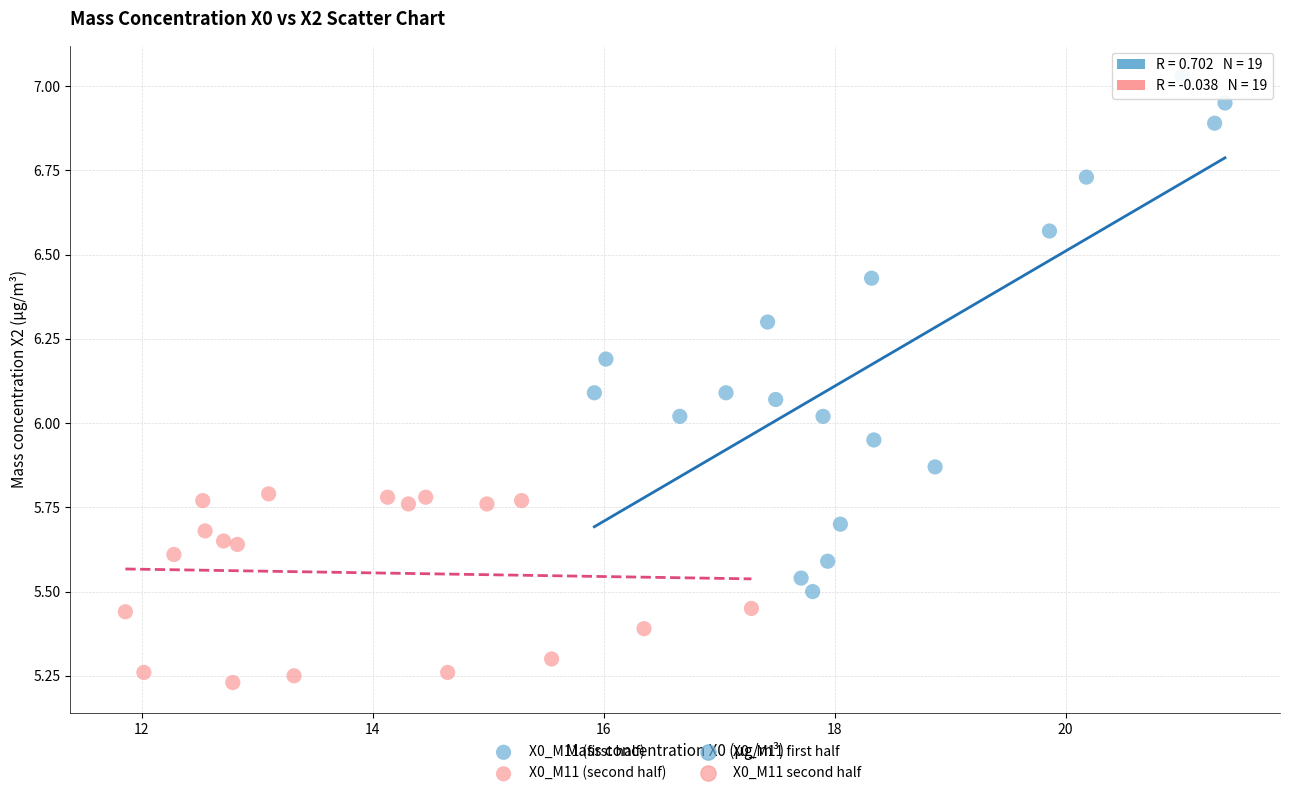

Which series reaches the maximum Y coordinate?

X0_M11 (first half)